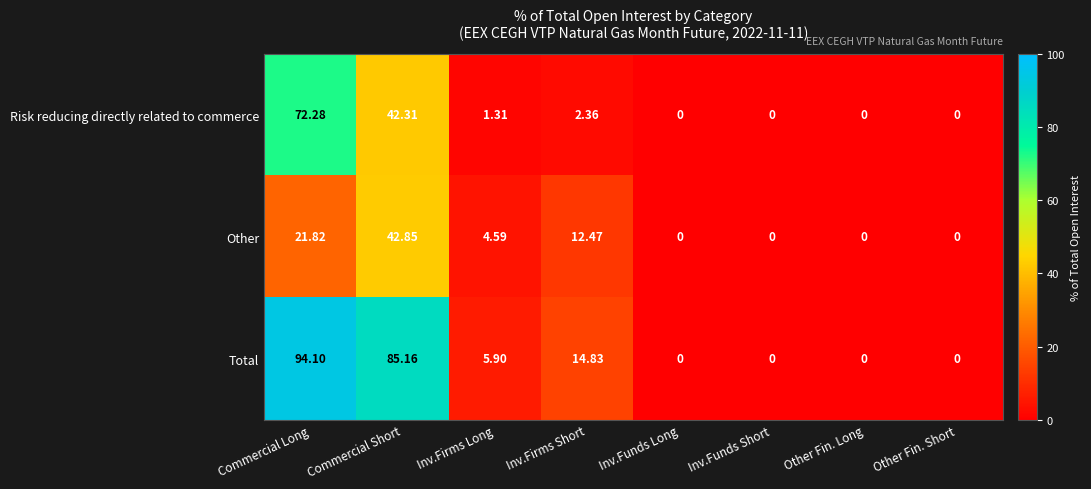

List the series in order of their overall mean, highest first.

Total, Risk reducing directly related to commerce, Other